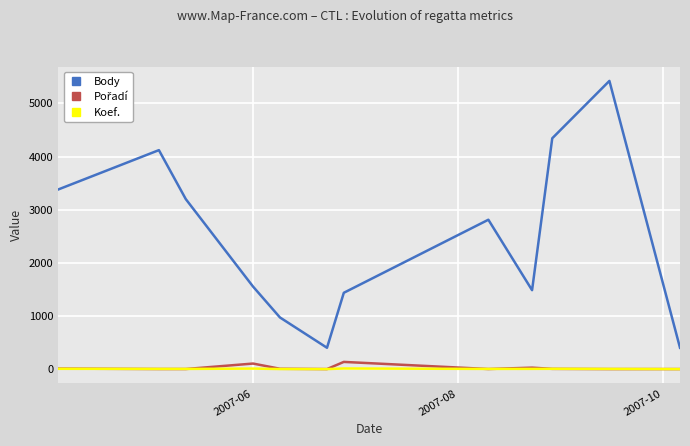

Which series has the widest spread of values?

Body